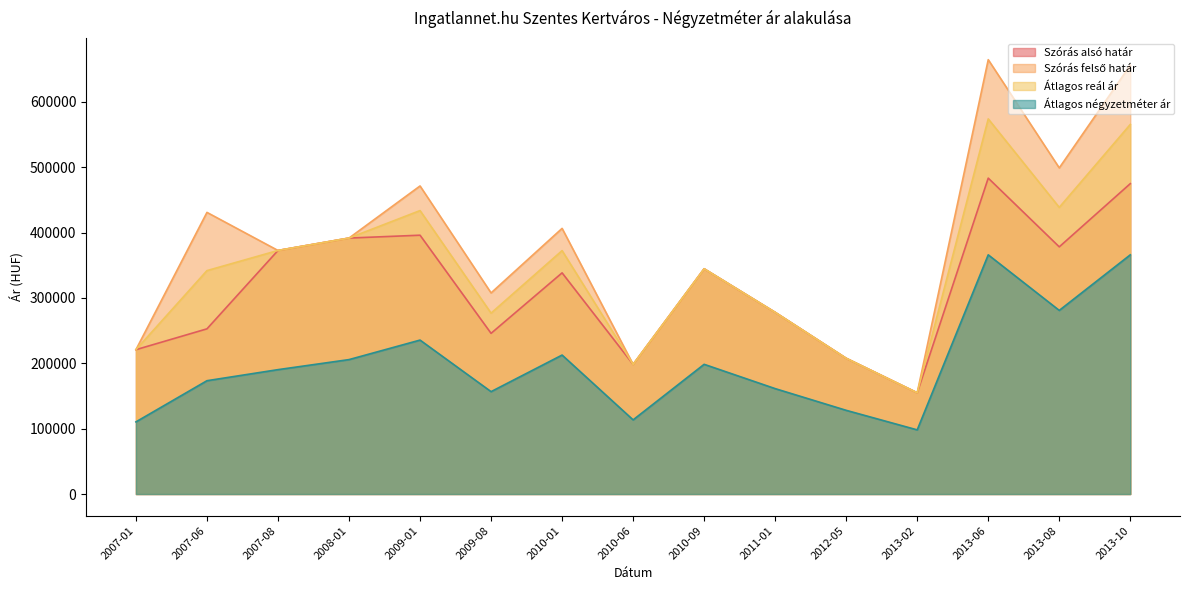

Count the number of categories in the chart.

15